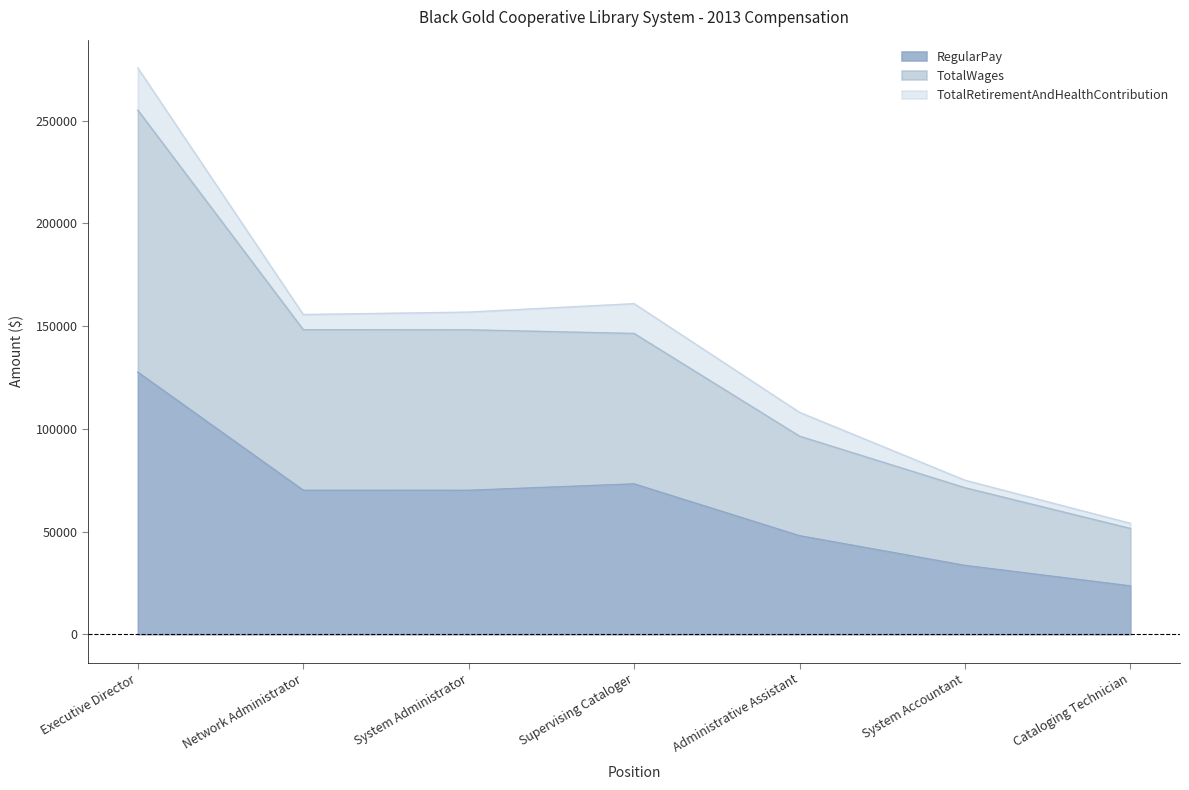

Which category has the lowest value in the RegularPay series?

Cataloging Technician